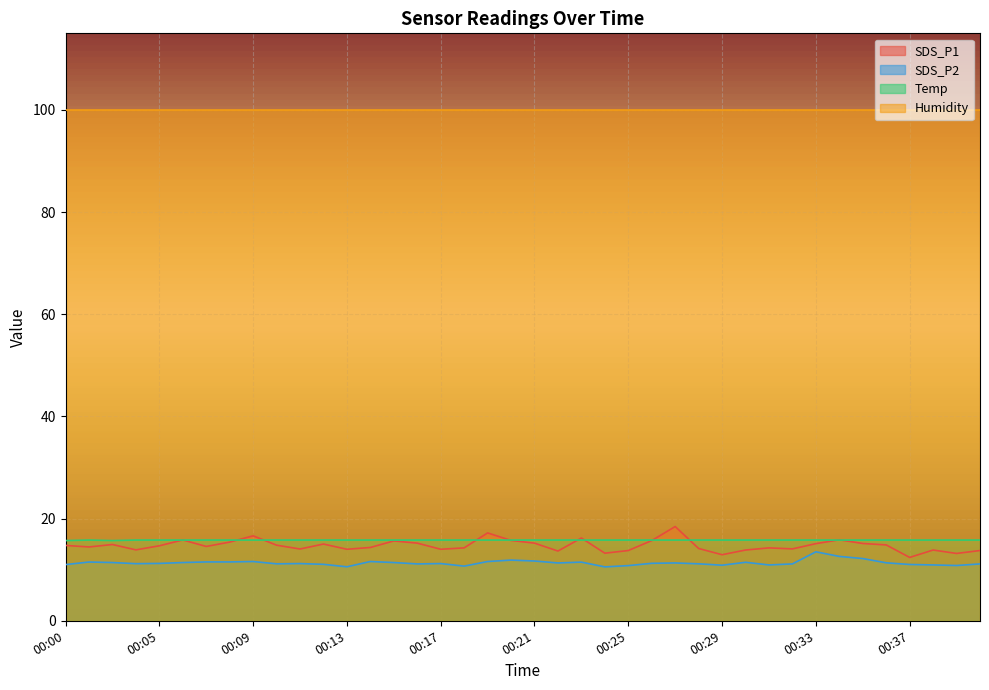

The value of SDS_P1 at 00:04 is 13.9. True or false?

True